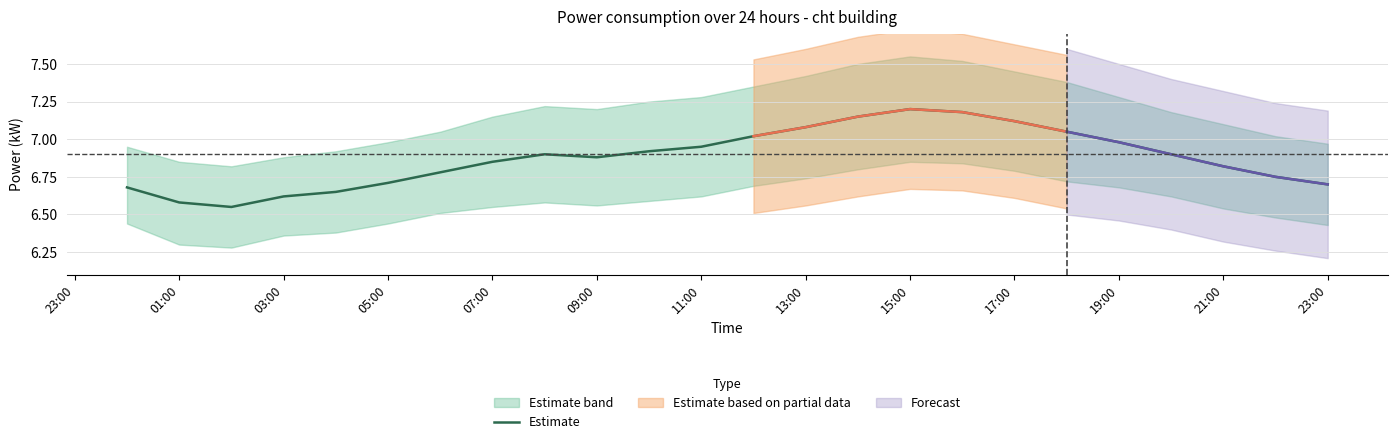

The Estimate series shows 2.0 at 15:00. True or false?

False